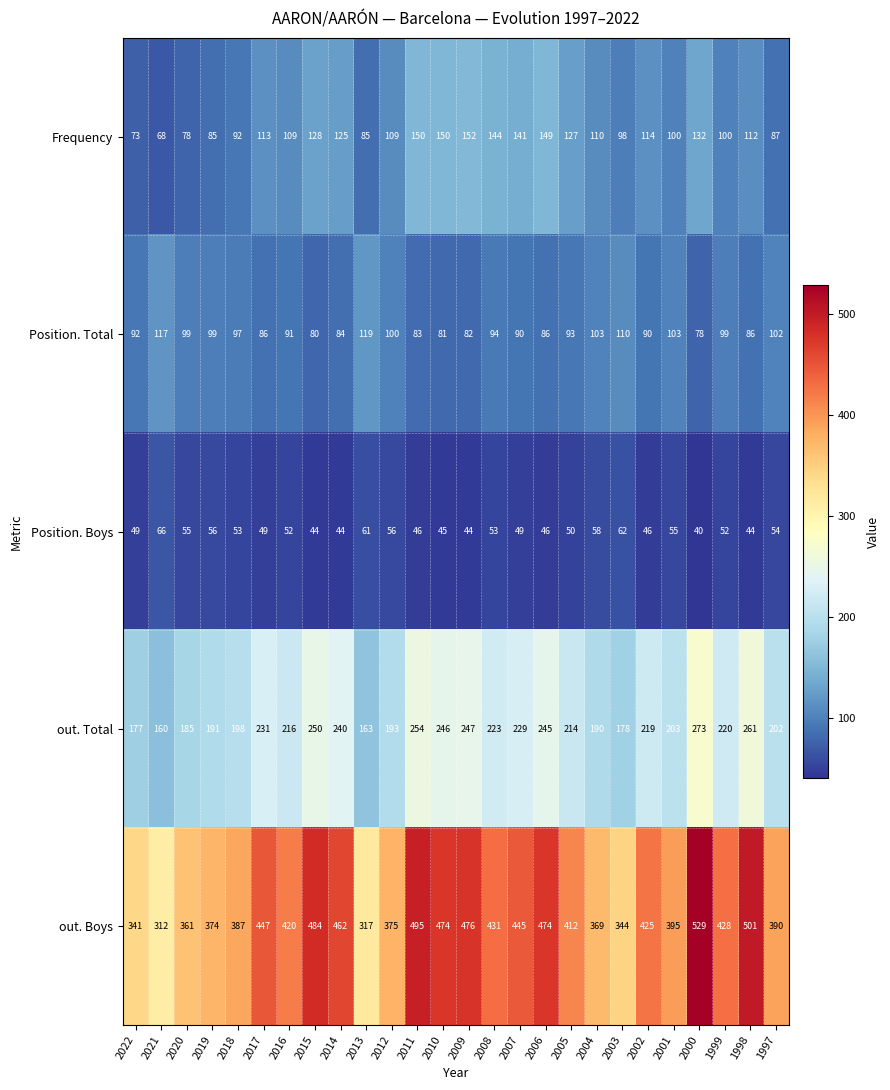

At which label is Frequency closest to 110?

2004